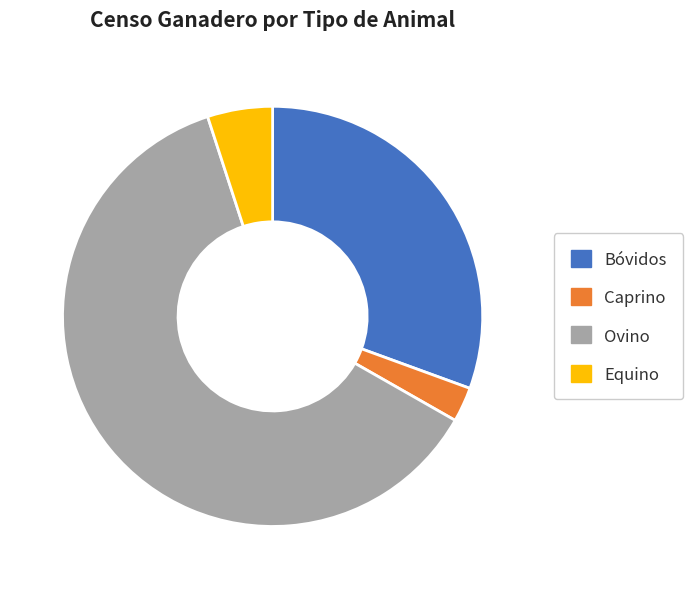

How many slices are in this pie chart?

4